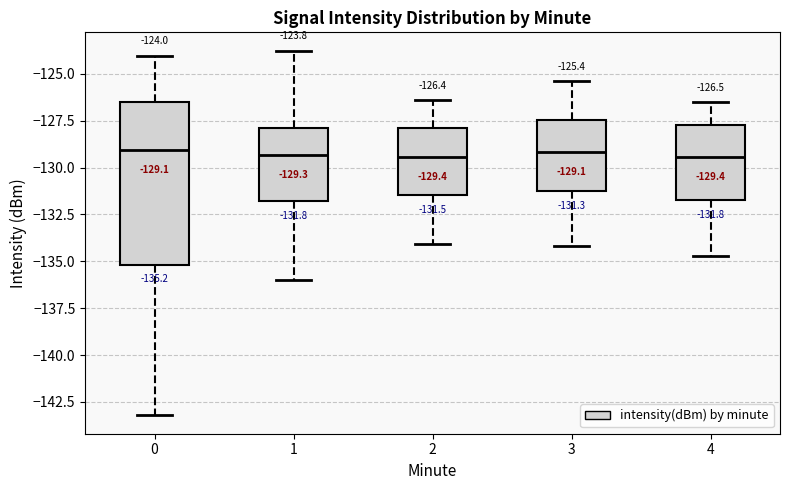

Comparing the boxes themselves (not the whiskers), which one is the tallest?

0